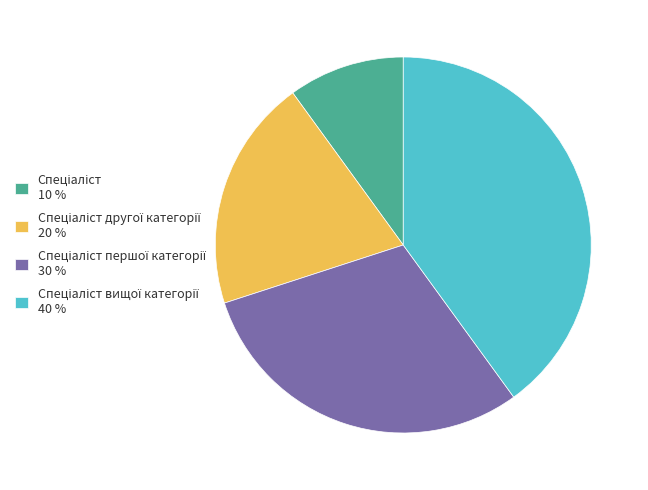

Does any single category account for the majority?

No